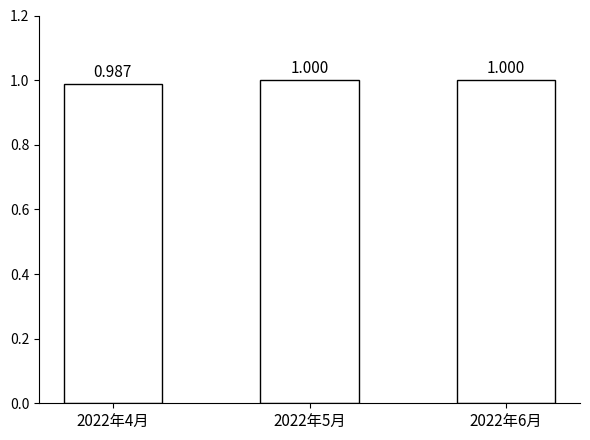

Is it true that the value at 2022年4月 is 1.0?

True